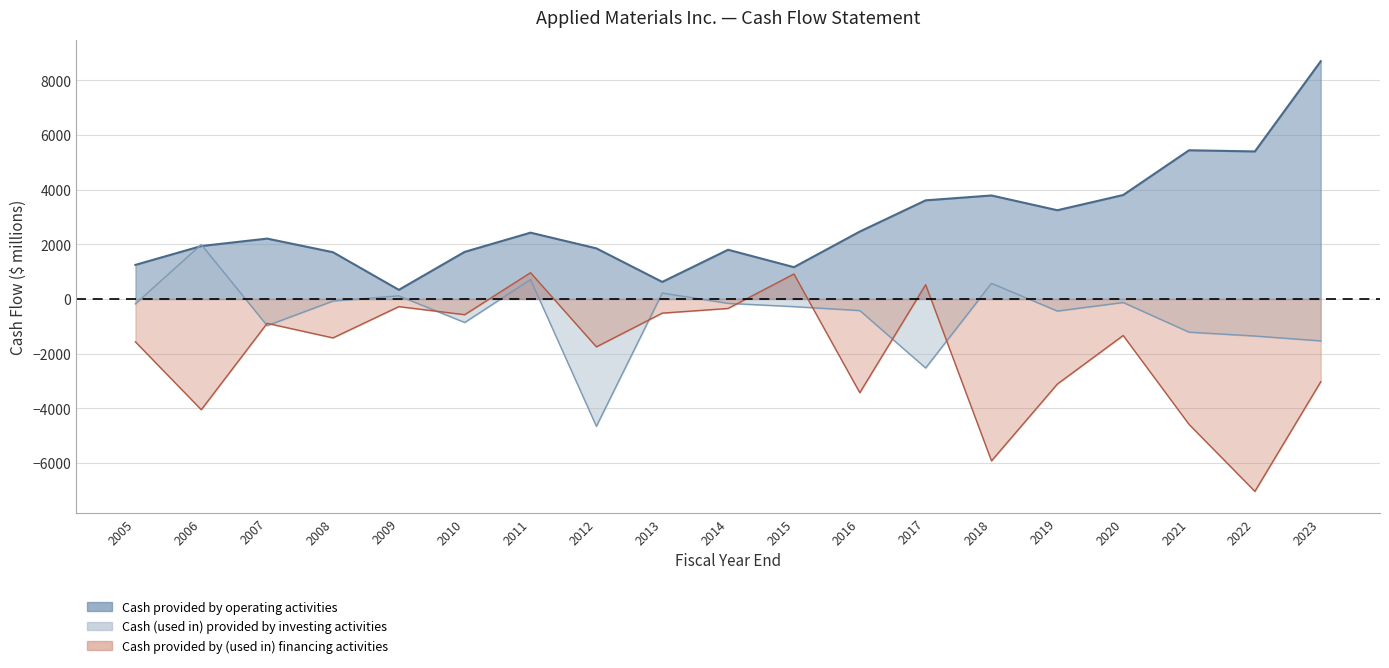

The value of Cash provided by (used in) financing activities at 2011 is 1276. True or false?

False